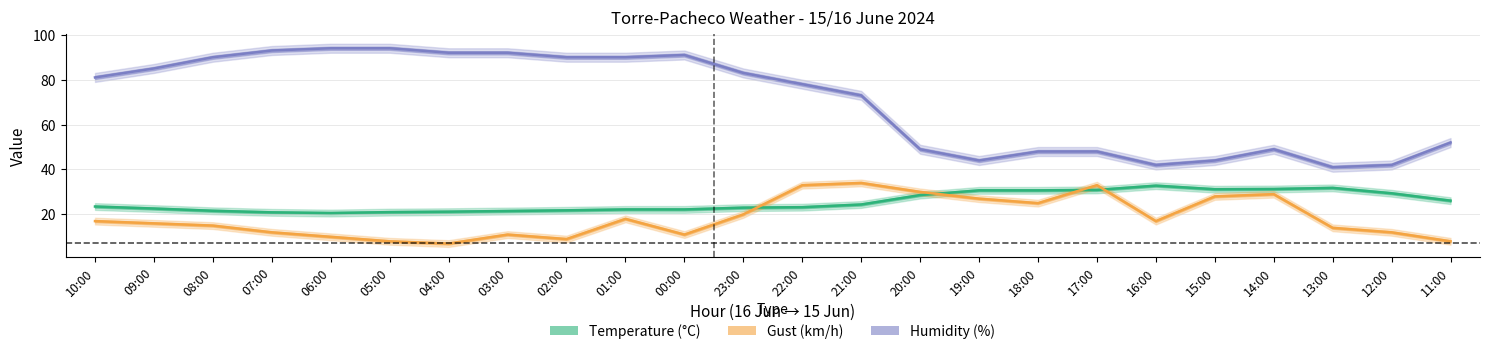

True or false: Humidity (%) and Gust (km/h) intersect in this chart.

False